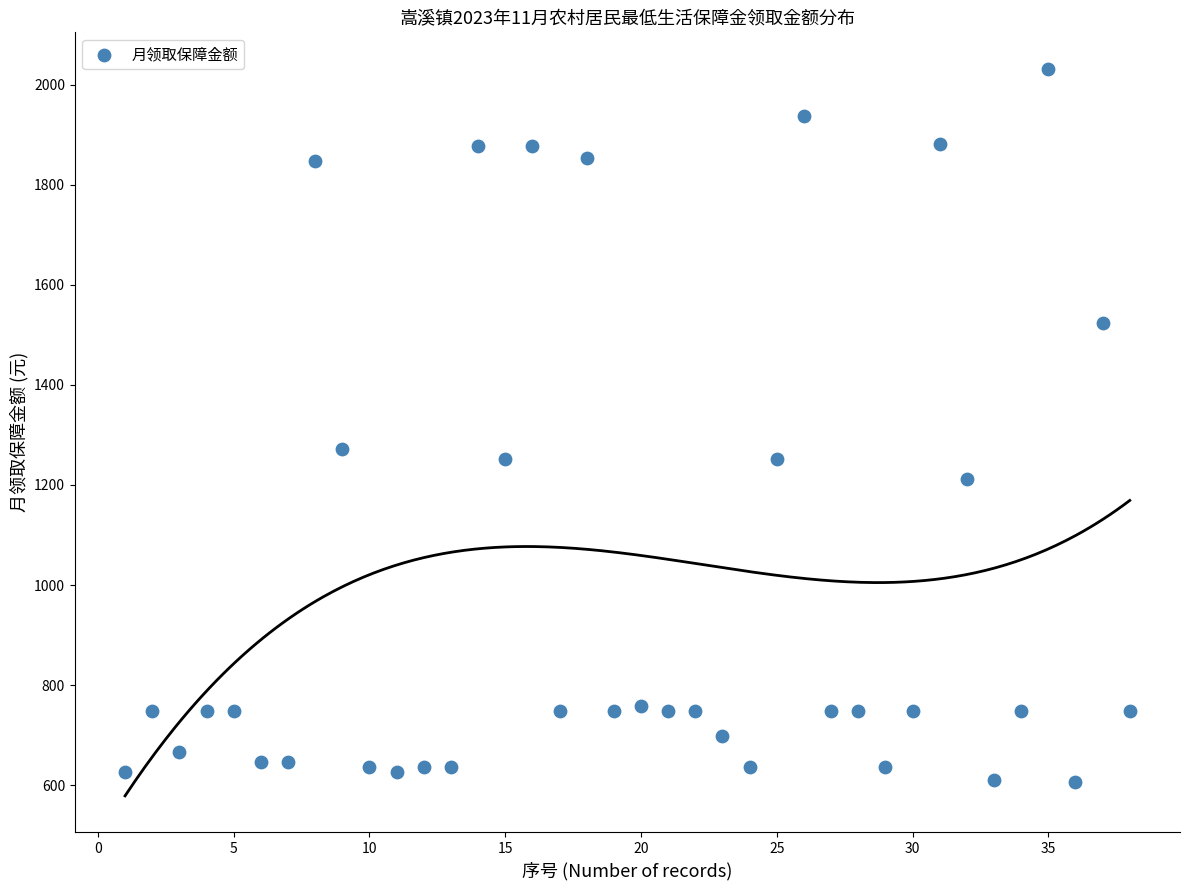

What Y value in the scatter plot is closest to 1319?

1272